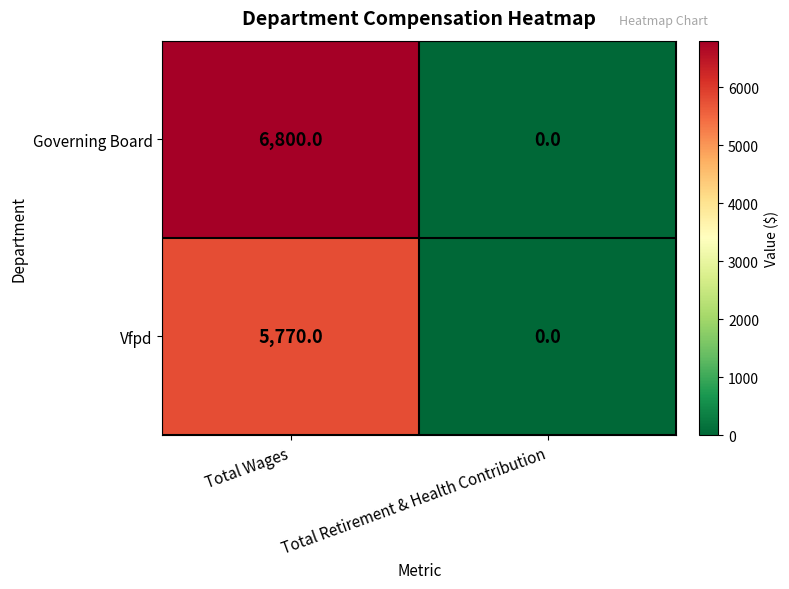

Reading right to left, transcribe all the data shown in this chart.

Governing Board: Total Retirement & Health Contribution=0	Total Wages=6800
Vfpd: Total Retirement & Health Contribution=0	Total Wages=5770